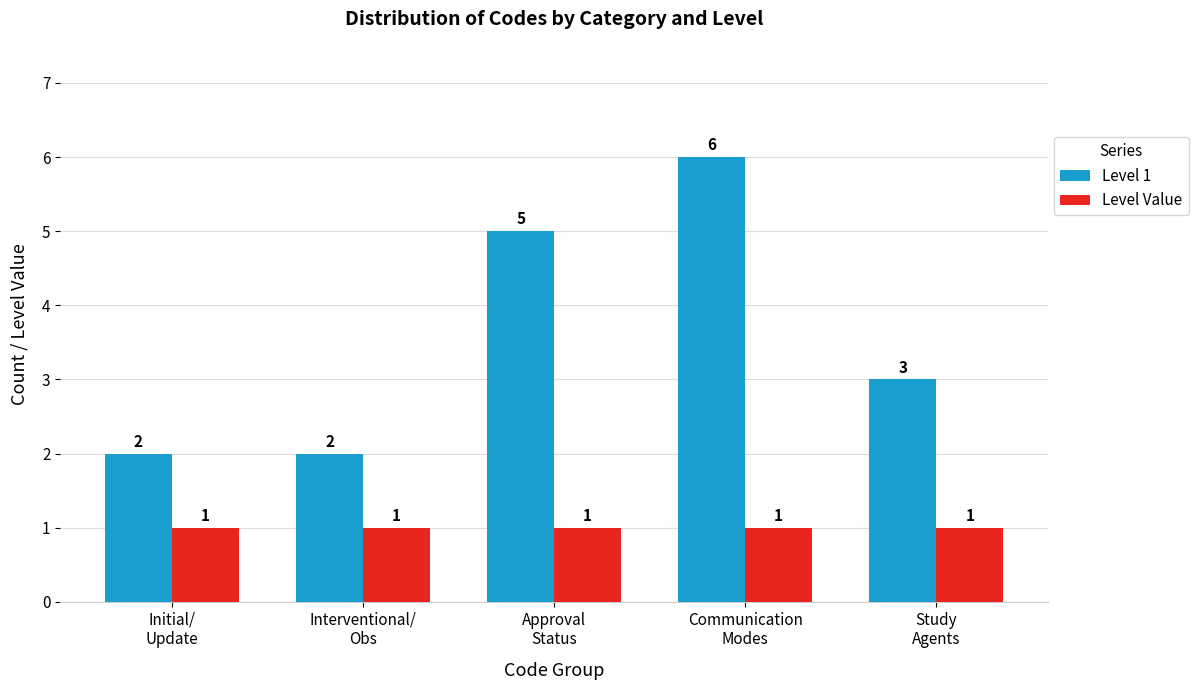

Rank the series by their average value, from highest to lowest.

Level 1, Level Value